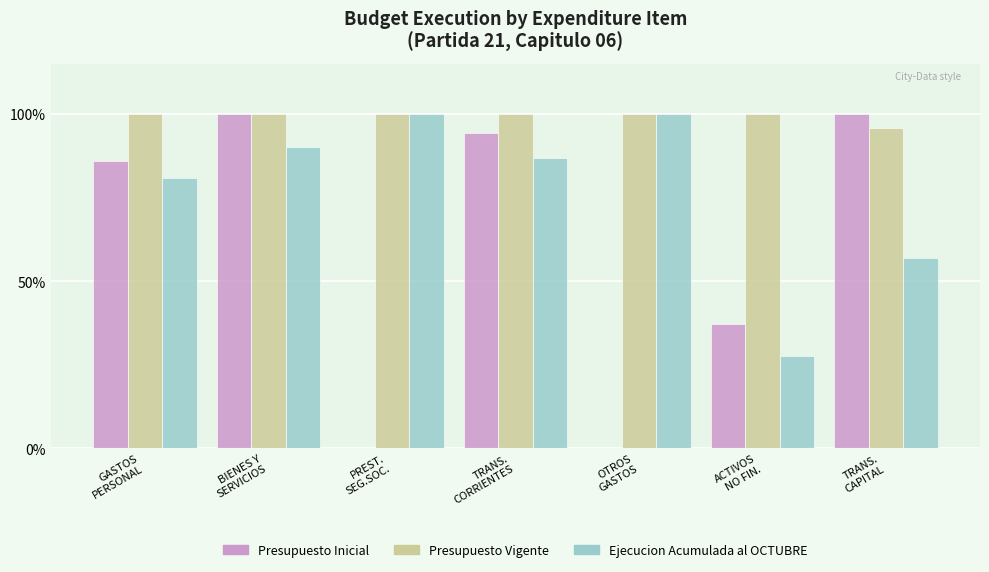

Which series has the widest spread of values?

Presupuesto Inicial